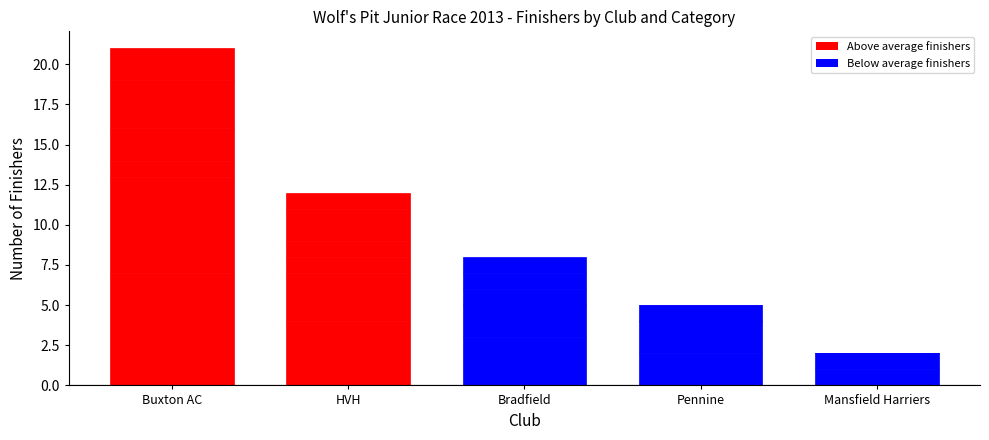

The 10-11 M series shows 12 at Buxton AC. True or false?

False